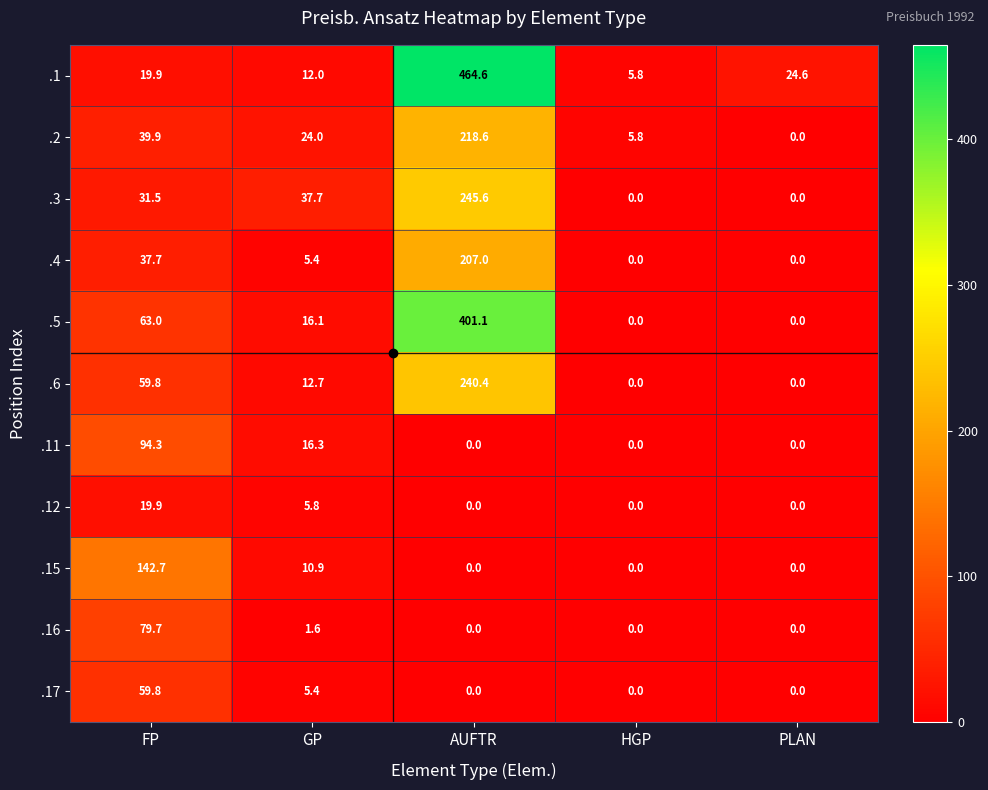

Rank the series by their maximum value, from lowest to highest.

.12, .17, .16, .11, .15, .4, .2, .6, .3, .5, .1